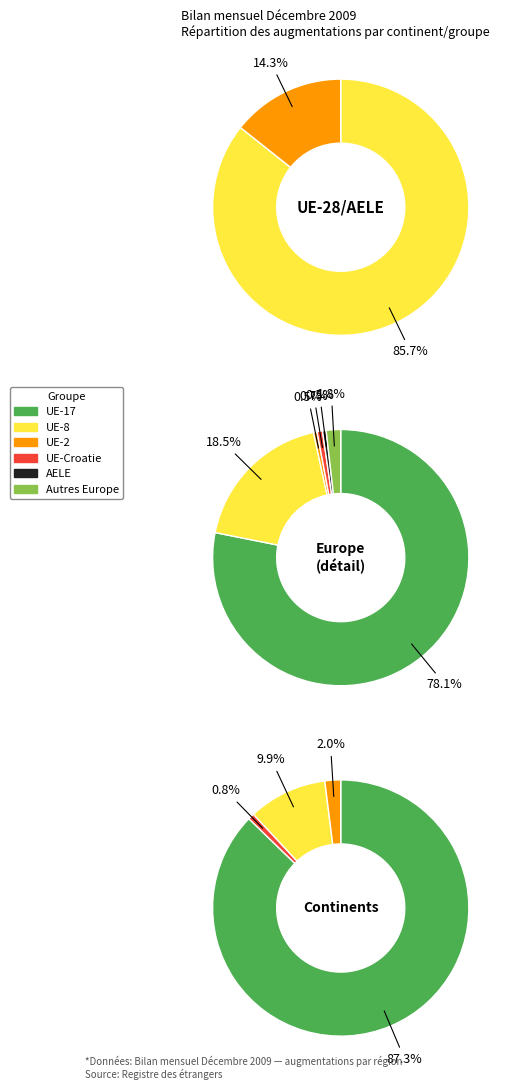

To the nearest percent, what is the average slice percentage?

20%